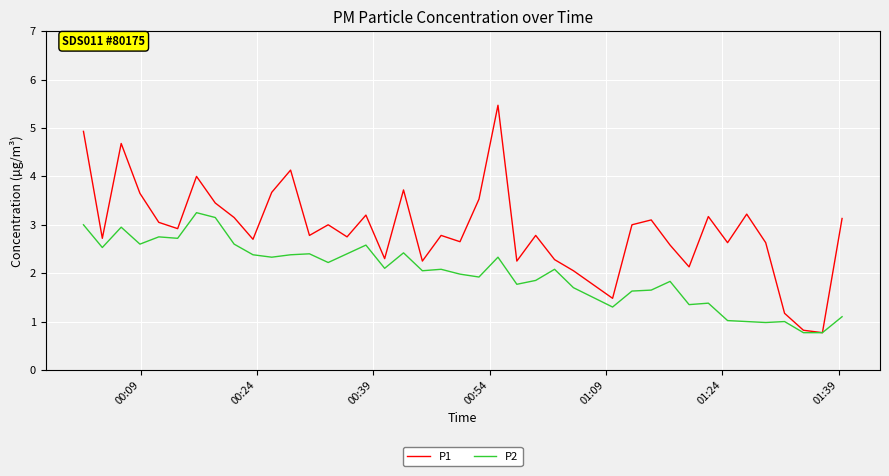

What is the minimum value shown in the chart?

0.8